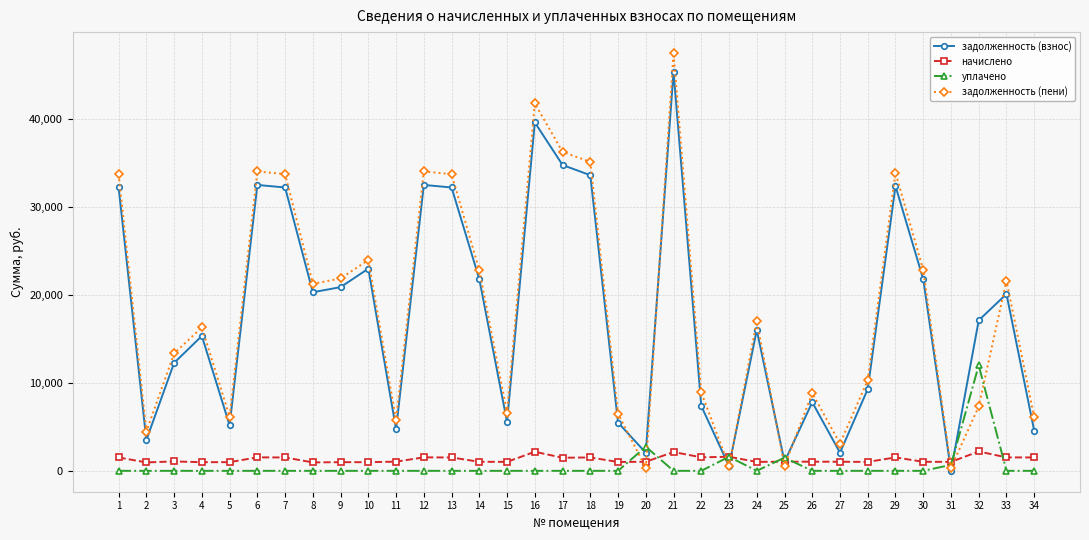

What is the sum of the задолженность (взнос) values at 32 and 22?

24496.1